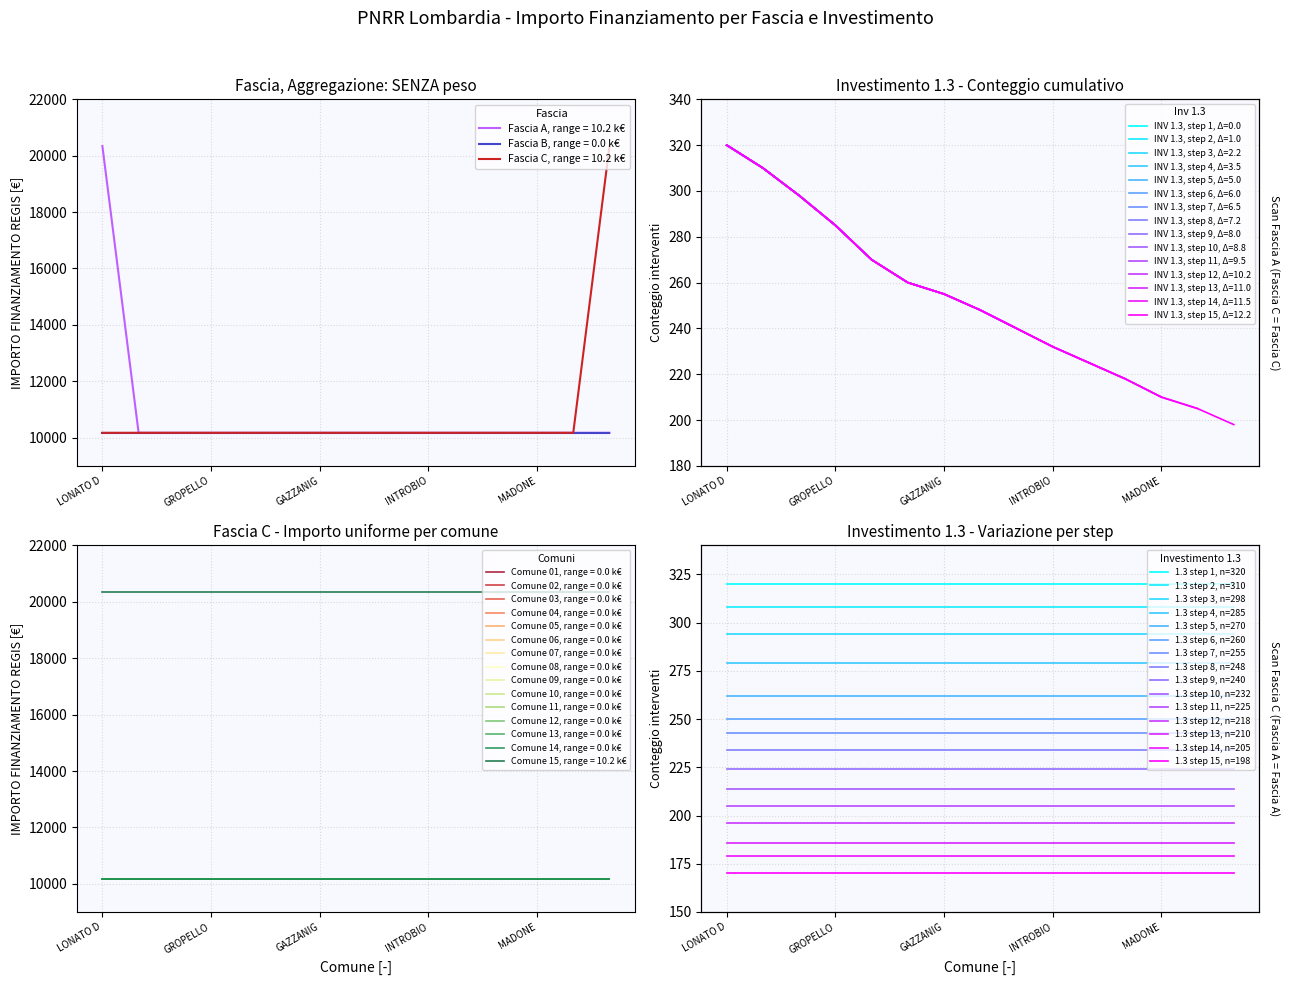

True or false: Fascia C and Fascia A intersect in this chart.

False